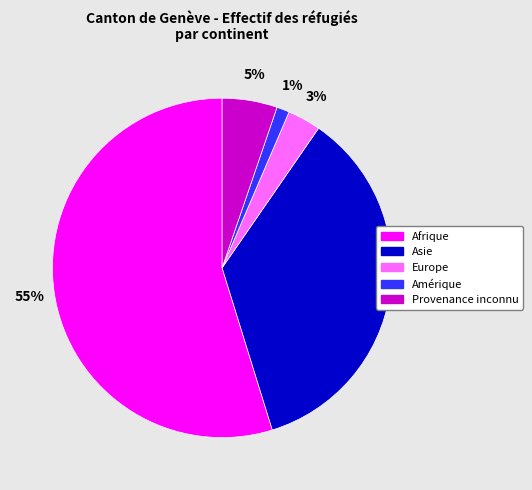

What percentage is the Provenance inconnu slice, to the nearest percent?

5%